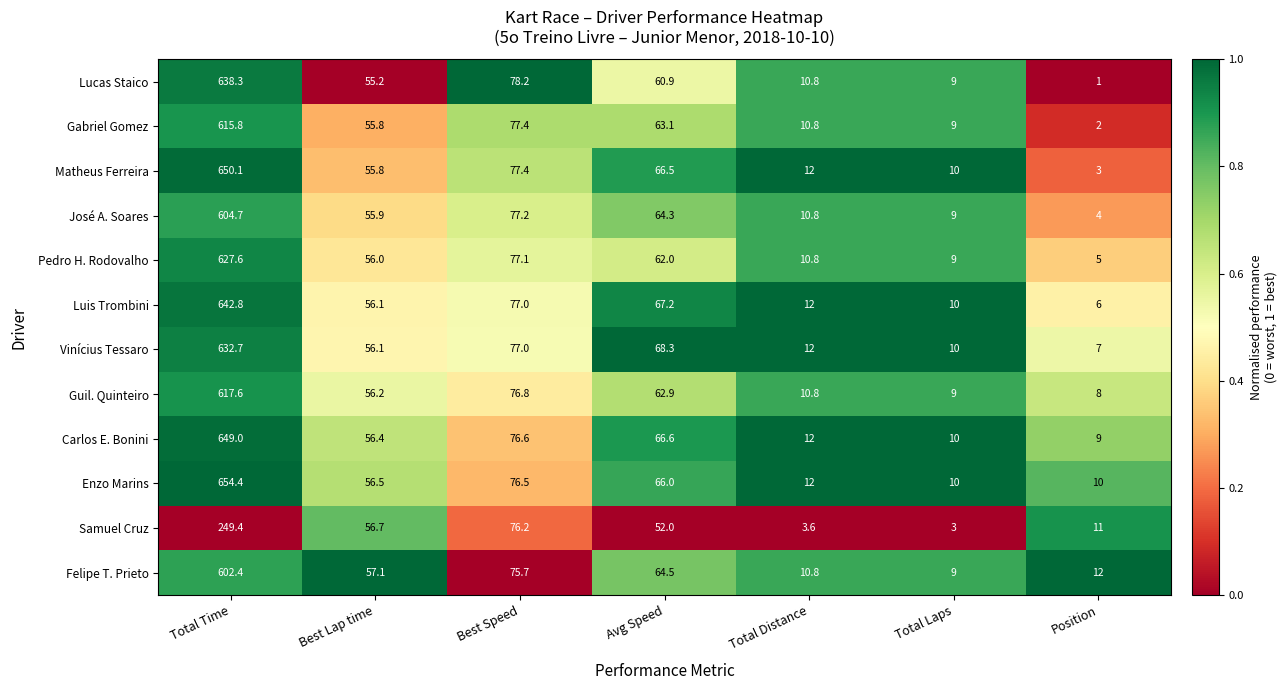

At which label does Luis Trombini reach its minimum?

Position